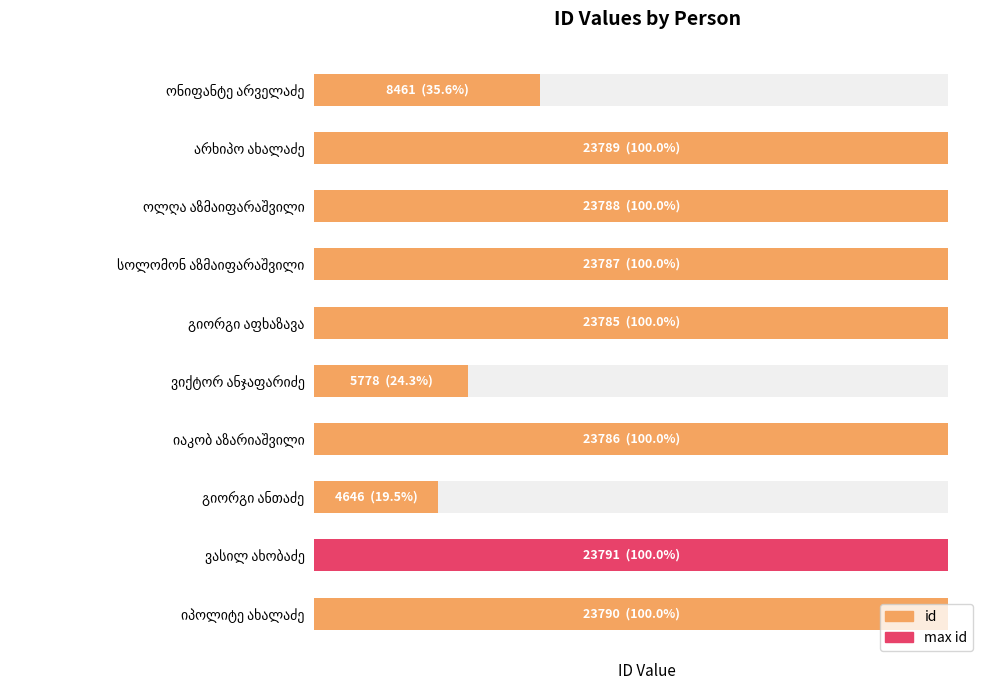

Rank the categories by value from highest to lowest.

ვასილ ახობაძე, იპოლიტე ახალაძე, არხიპო ახალაძე, ოლღა აზმაიფარაშვილი, სოლომონ აზმაიფარაშვილი, იაკობ აზარიაშვილი, გიორგი აფხაზავა, ონიფანტე არველაძე, ვიქტორ ანჯაფარიძე, გიორგი ანთაძე